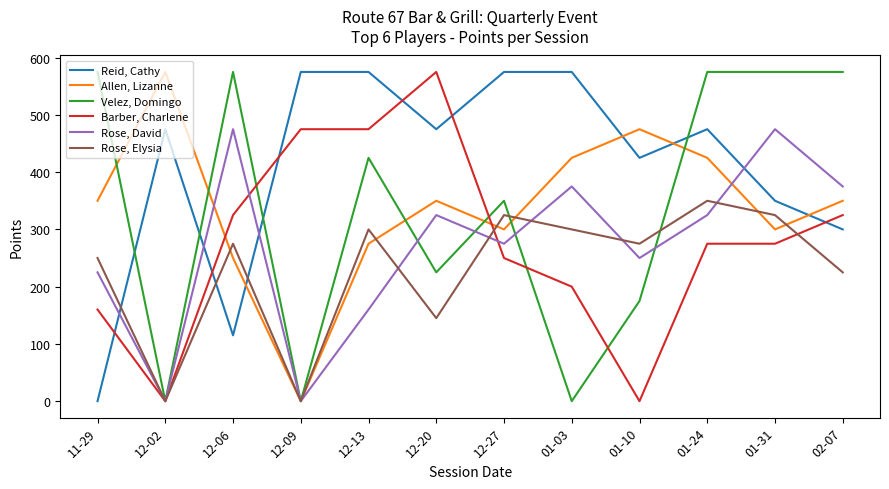

Which series has the largest total across all categories?

Reid, Cathy